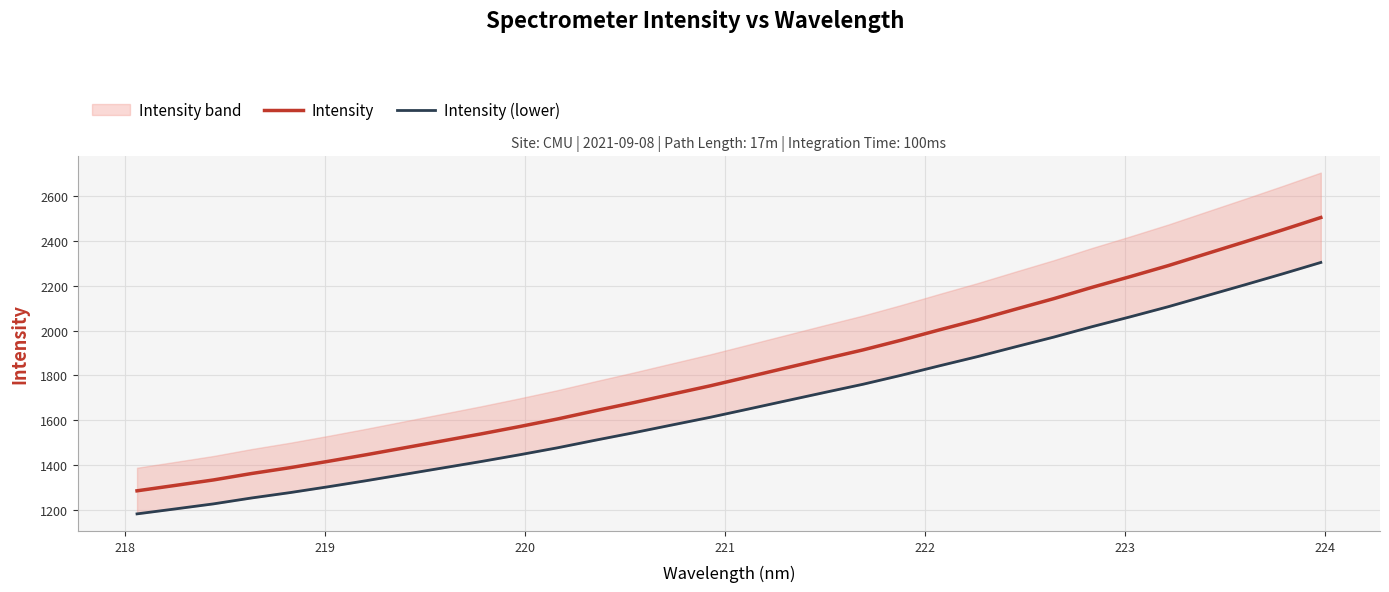

What is the lowest value of the Intensity series?

1285.4